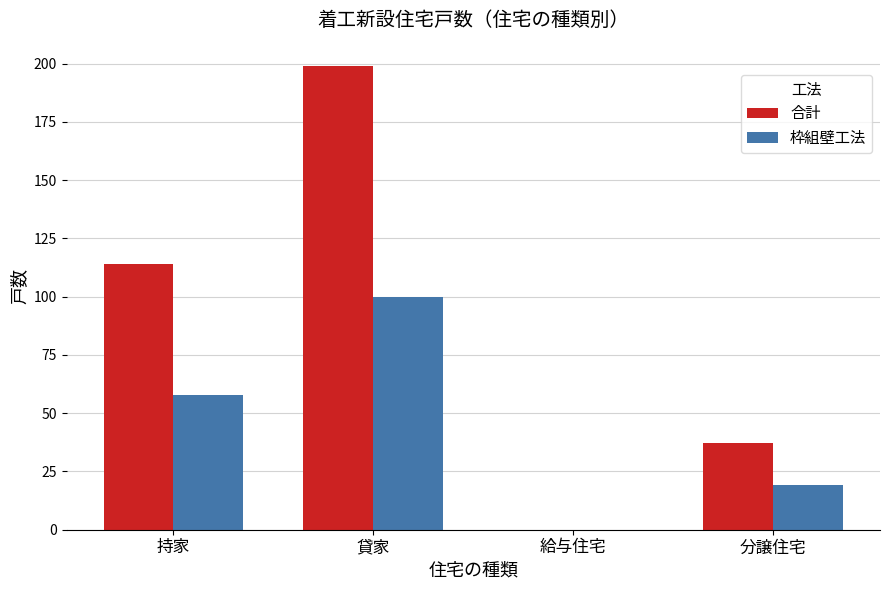

Which series changed the most between 持家 and 貸家?

合計